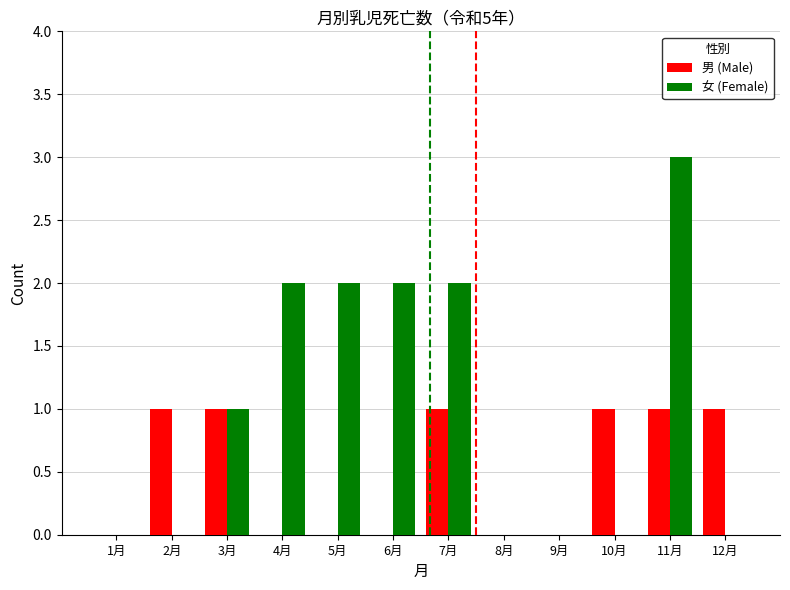

How many categories are shown in the chart?

12